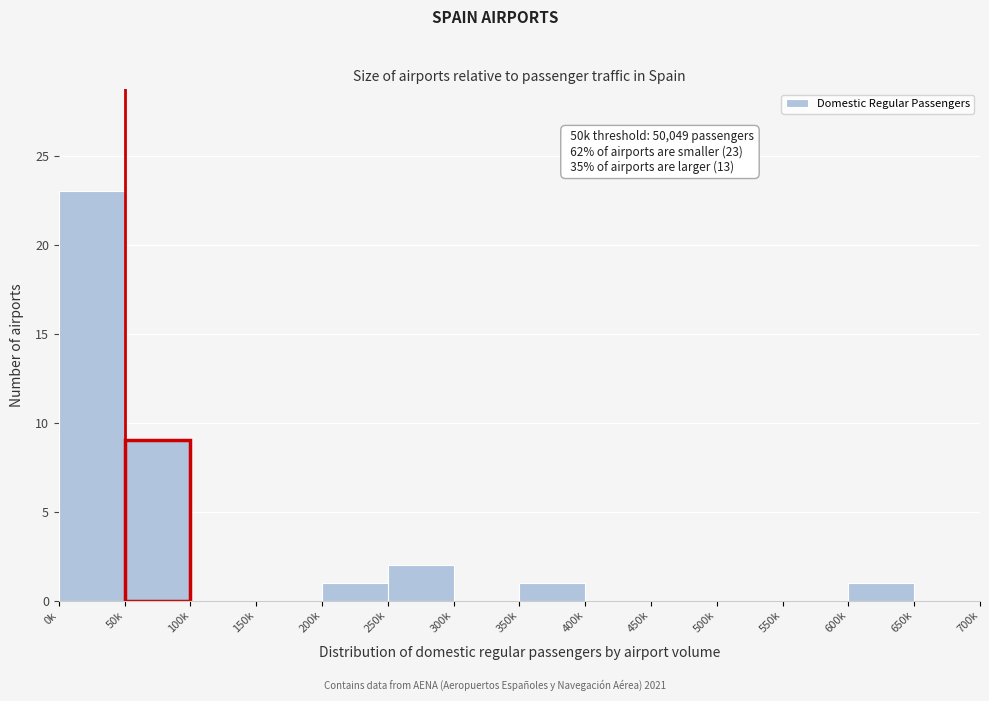

Reading left to right, what are all the values shown in this chart?

0k=23	50k=9	100k=0	150k=0	200k=1	250k=2	300k=0	350k=1	400k=0	450k=0	500k=0	550k=0	600k=1	650k=0